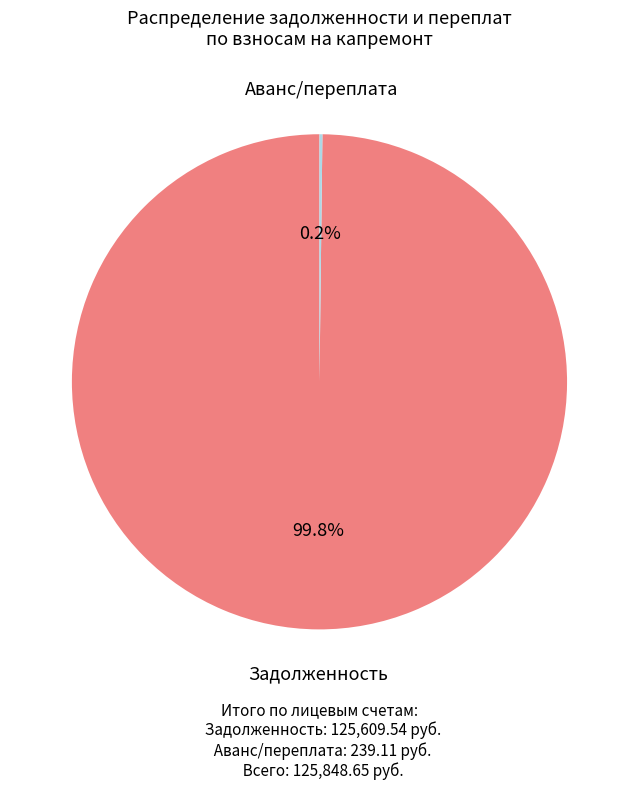

Is there any slice that represents more than half of the pie?

Yes